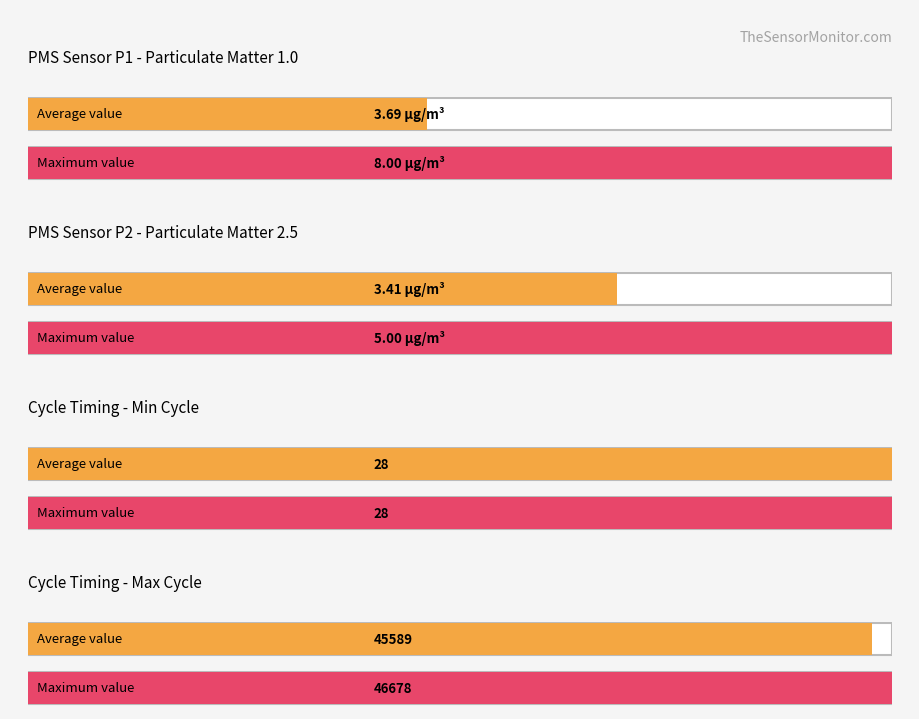

Which series has the largest range (max minus min)?

Max_cycle